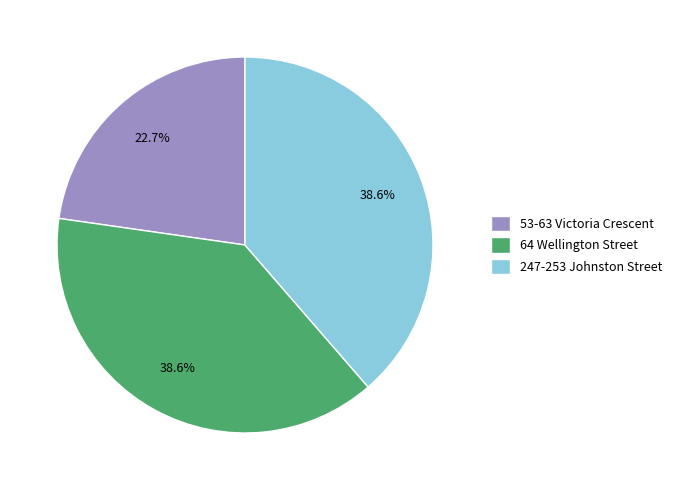

Is there a majority slice in this chart?

No